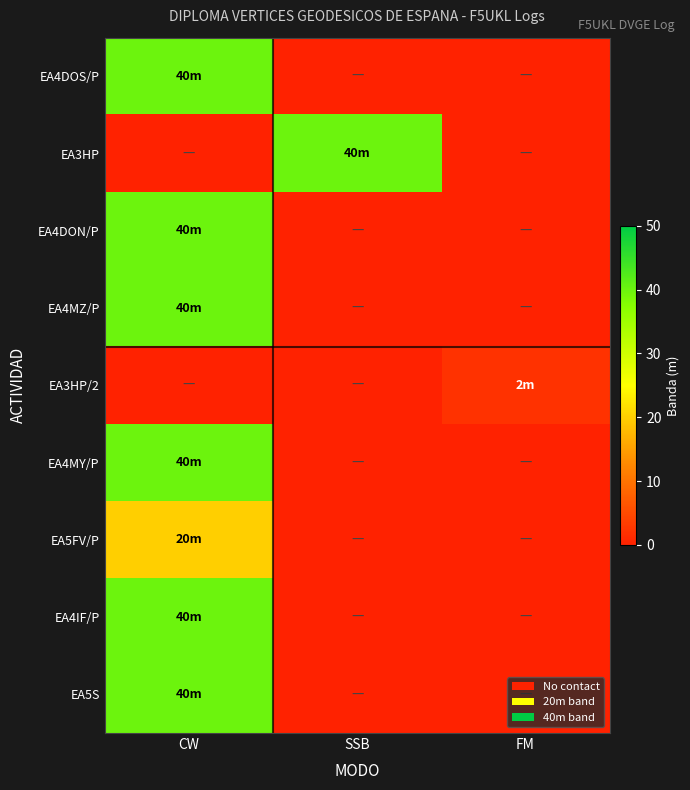

At which category does the chart reach its peak across all series?

CW